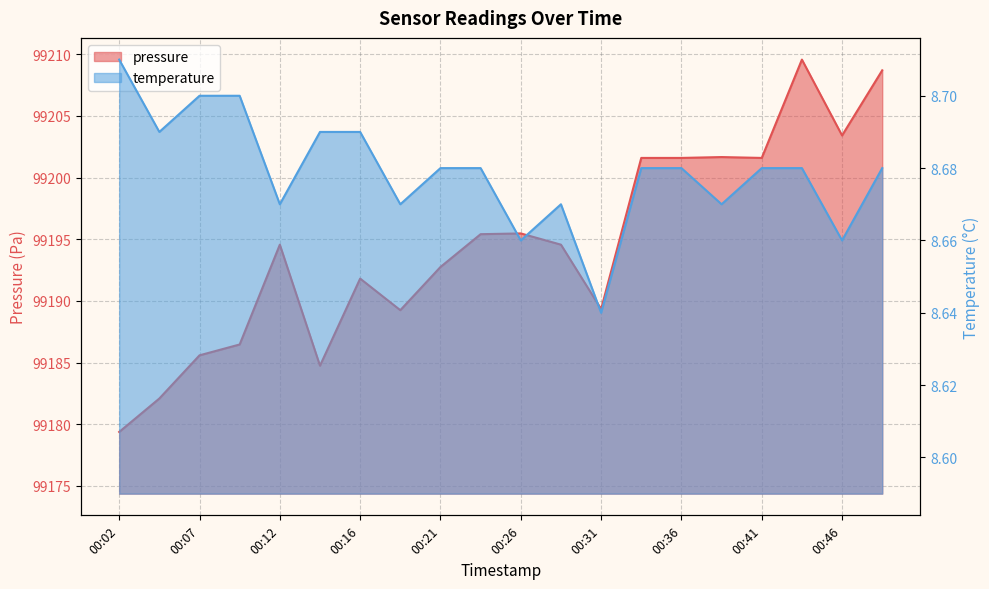

What is the smallest value displayed?

8.6